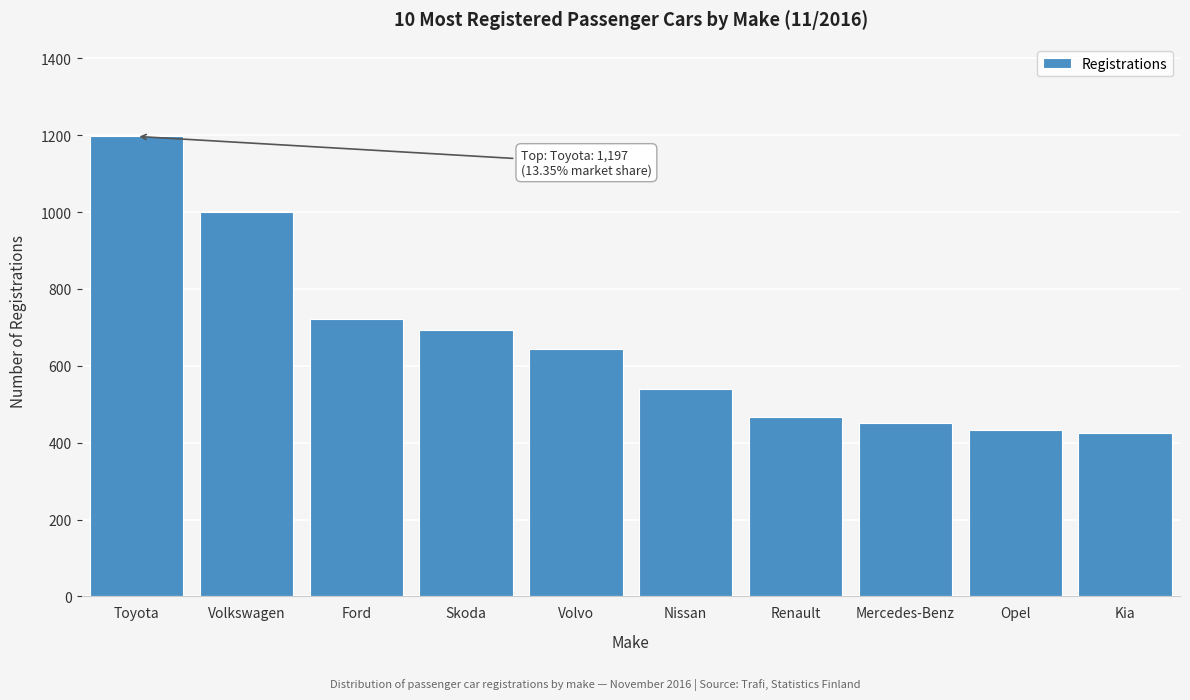

Reading left to right, list all the values displayed in this chart.

Toyota=1197	Volkswagen=1000	Ford=723	Skoda=692	Volvo=643	Nissan=540	Renault=466	Mercedes-Benz=452	Opel=432	Kia=426